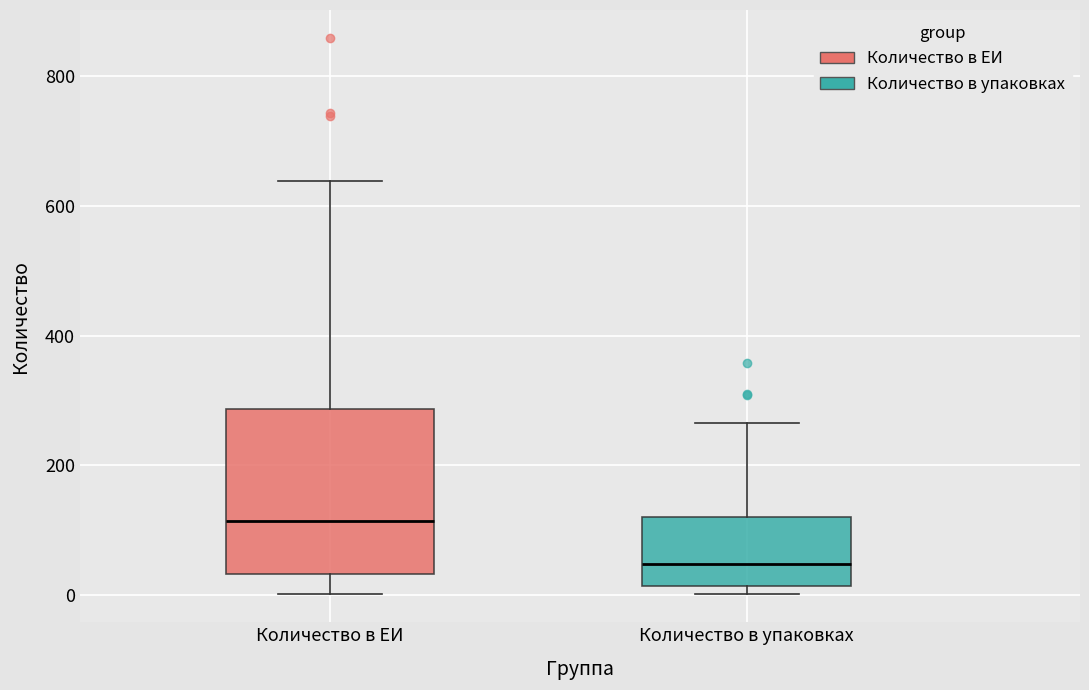

Reading left to right, read every box against the y-axis: the position of its median line, the range the box covers, and the ends of its whiskers. The values are not printed on the chart, so give them approximately, as read against the axis.

Количество в ЕИ: median 120, box 40 to 280, whiskers 0 to 640
Количество в упаковках: median 40, box 20 to 120, whiskers 0 to 260